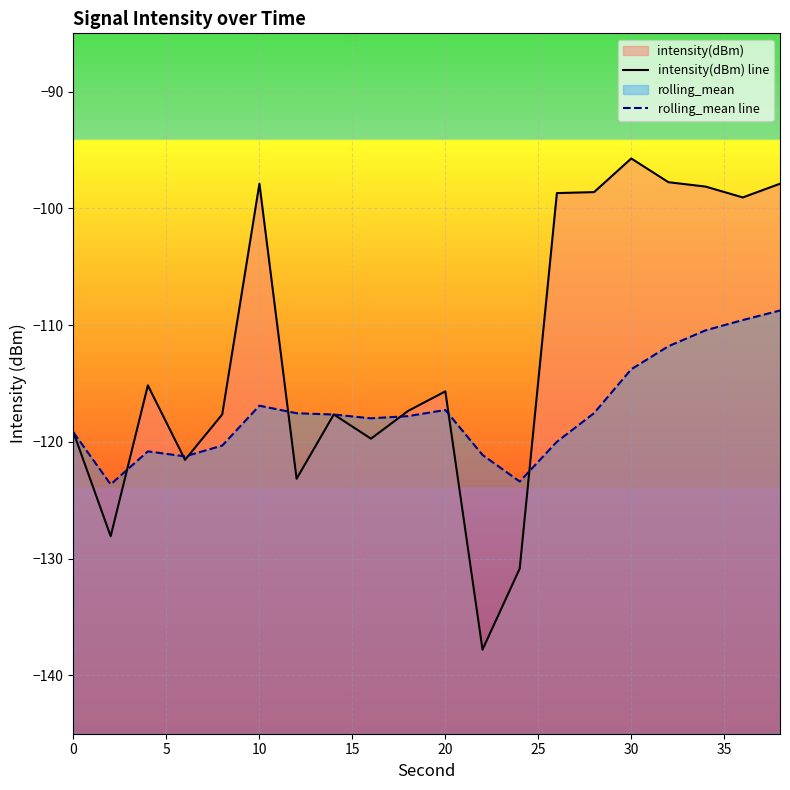

What is the difference between the second highest and second lowest values in the rolling_mean line series?

13.8